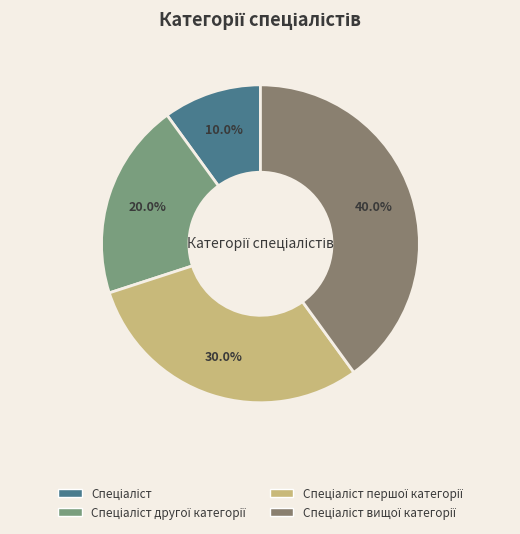

Rank the categories by value from highest to lowest.

Спеціаліст вищої категорії, Спеціаліст першої категорії, Спеціаліст другої категорії, Спеціаліст